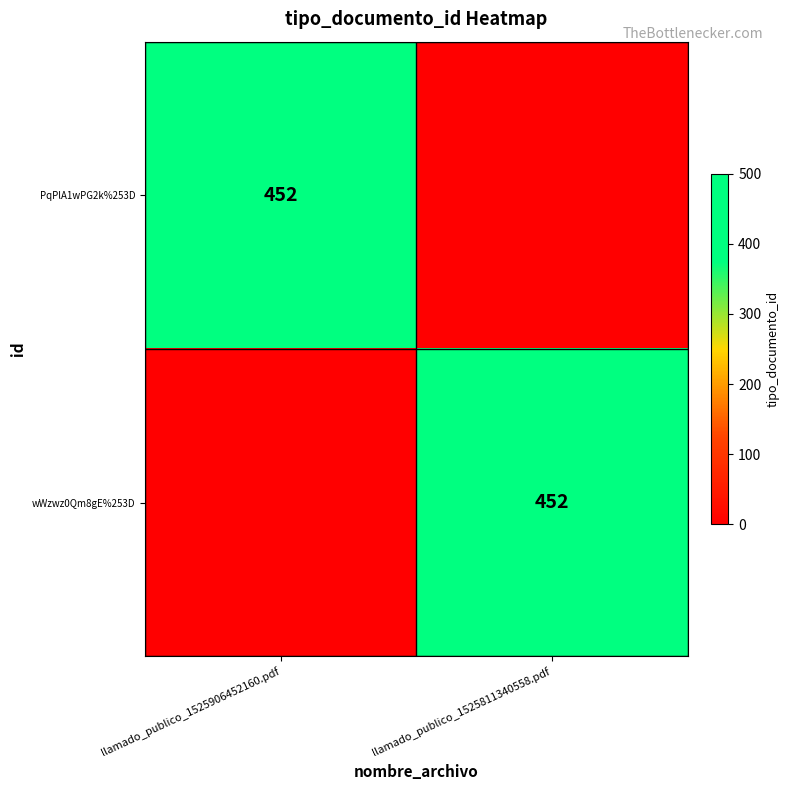

True or false: PqPlA1wPG2k%253D has a value of 697 at llamado_publico_1525906452160.pdf.

False